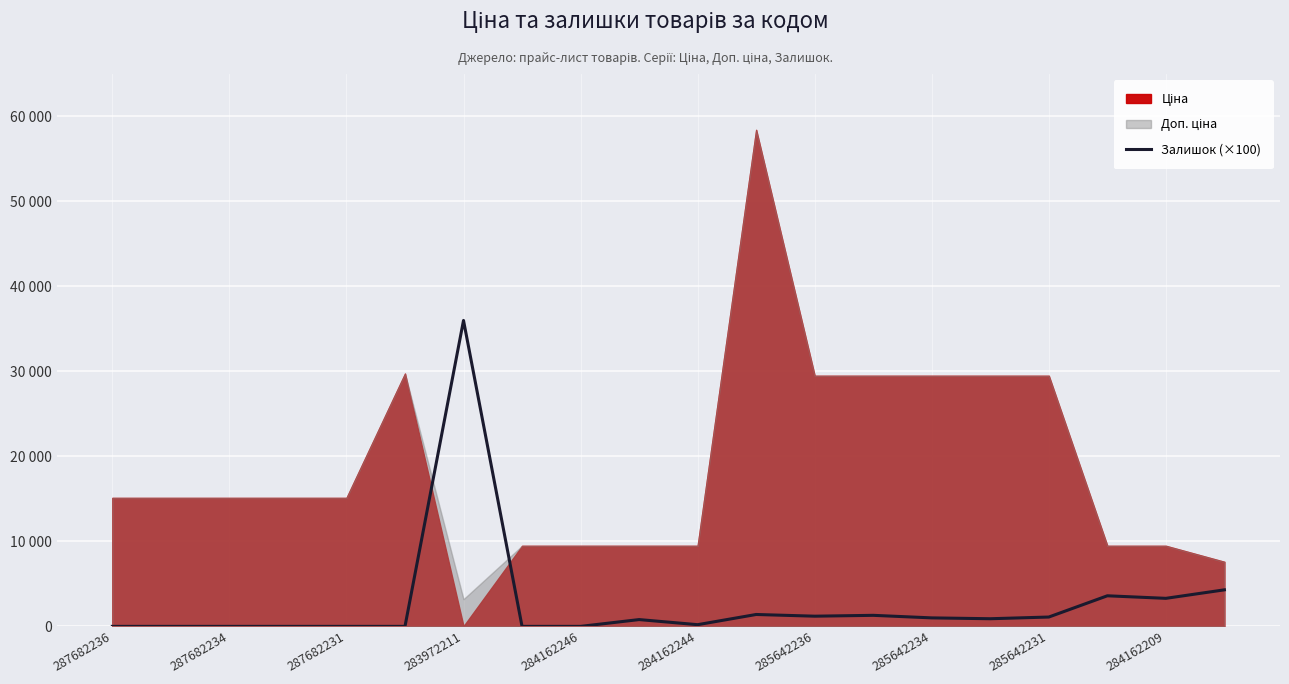

Is it true that the value at 287682234 is 20894?

False